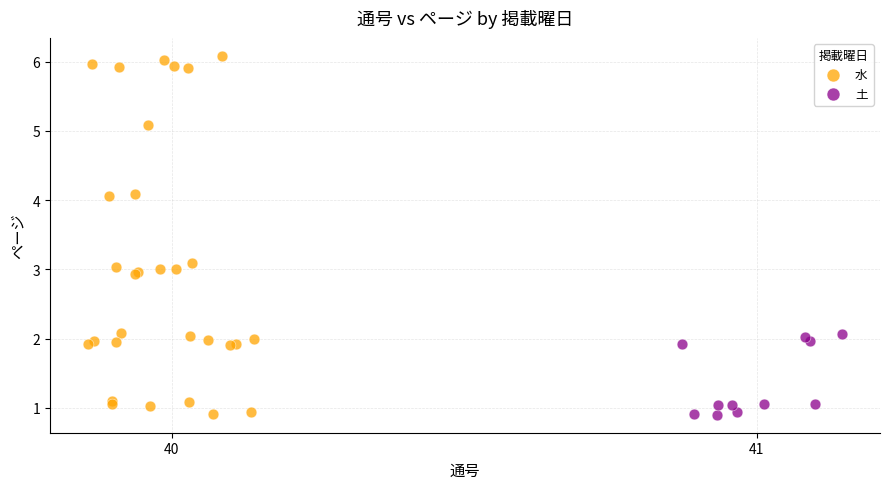

Which series contains the highest Y value?

水